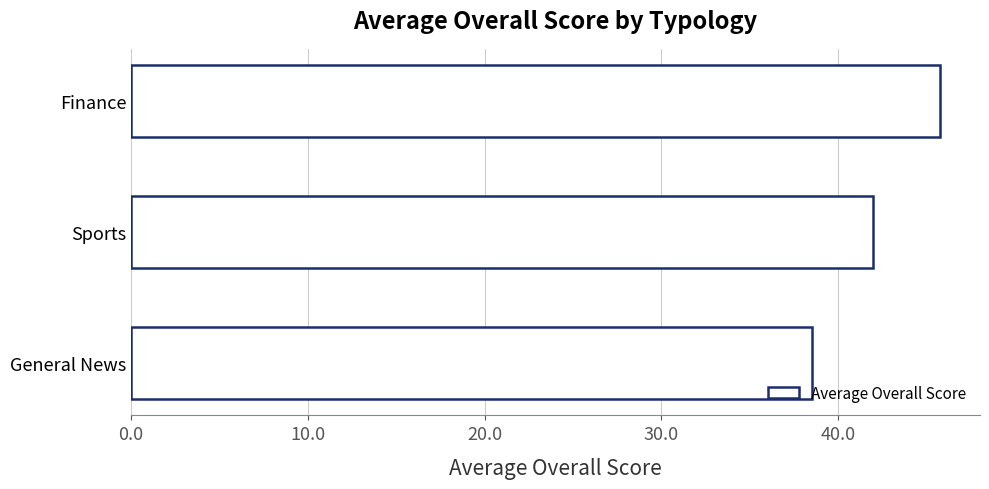

Is it true that the value at Sports is 42.0?

True